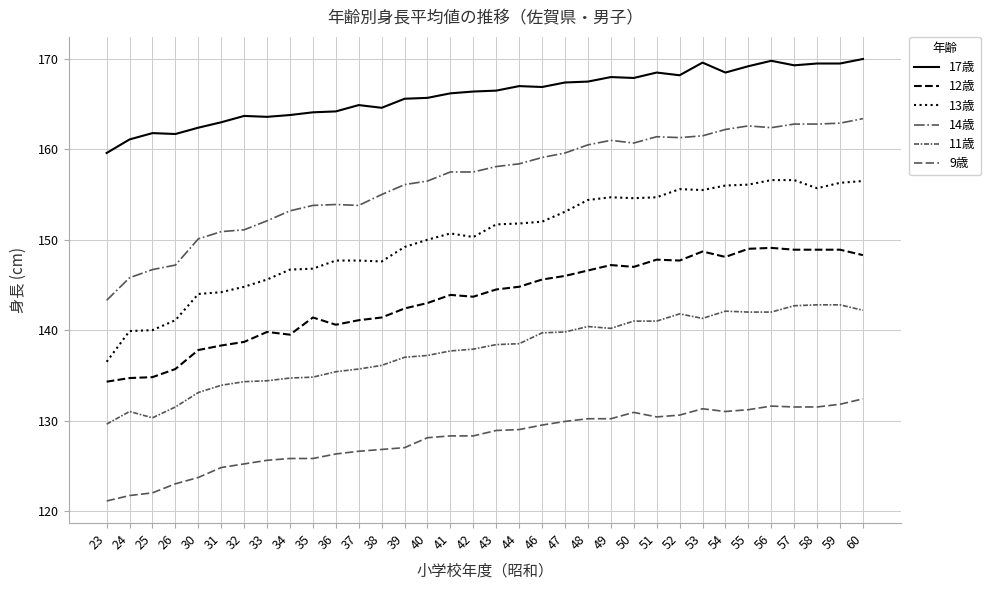

What is the greatest value displayed?

170.0